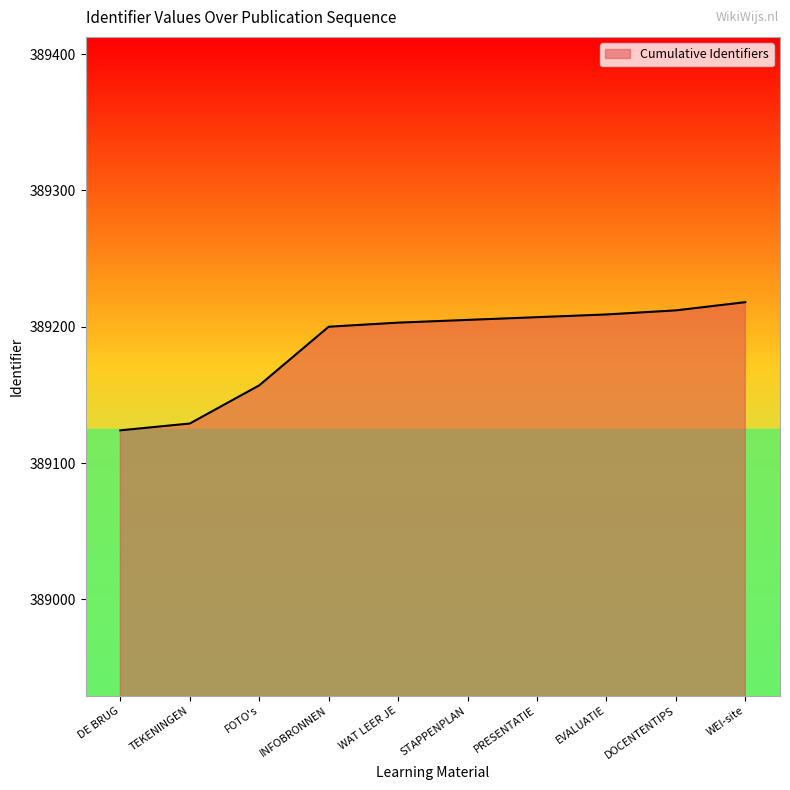

Where is the data nearest to the value 389171?

FOTO's